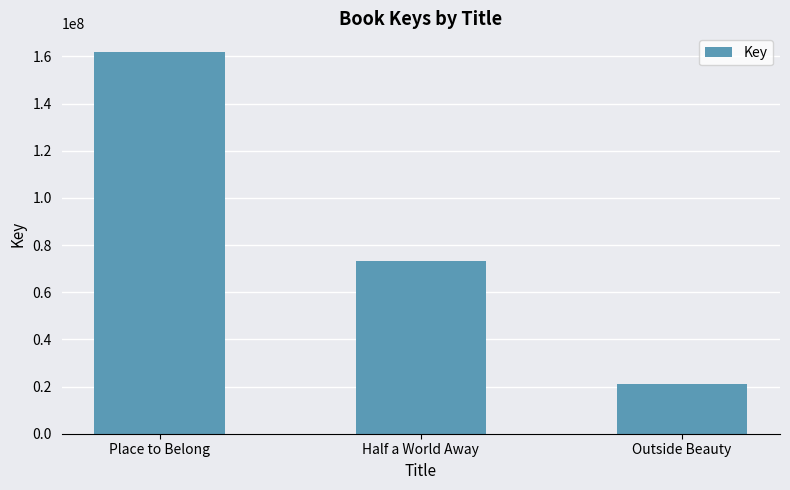

How many data points are less than 73357547?

1